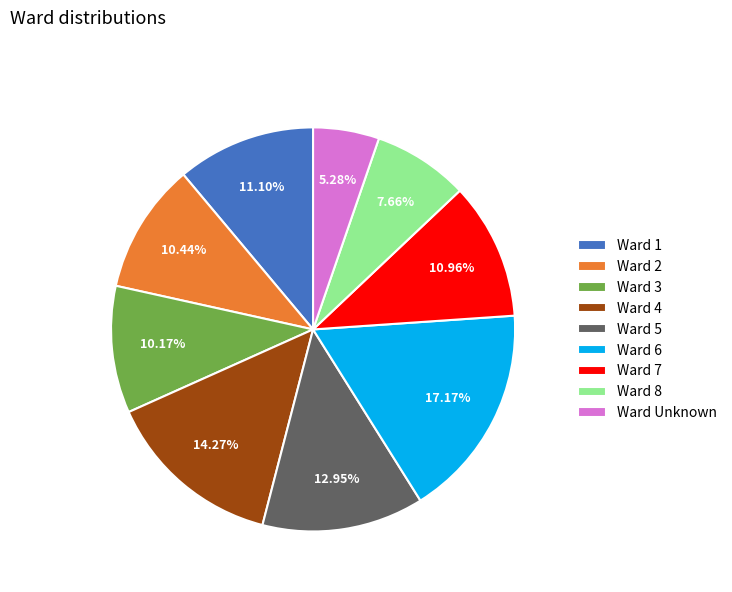

Between Ward 1 and Ward 5, which is larger?

Ward 5